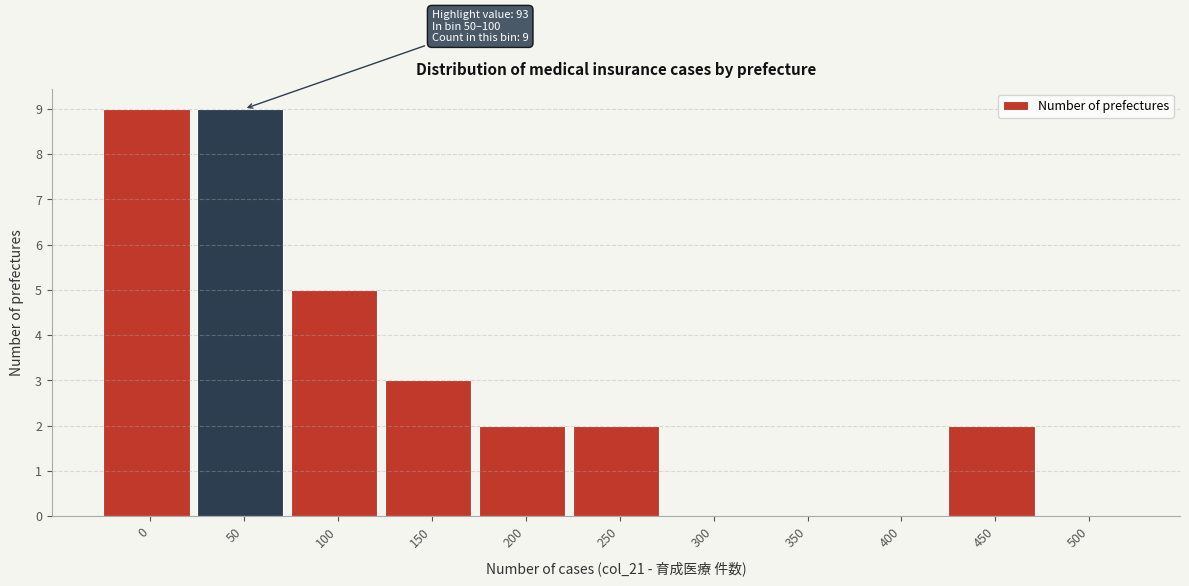

Reading right to left, what are all the values shown in this chart?

500=0	450=2	400=0	350=0	300=0	250=2	200=2	150=3	100=5	50=9	0=9